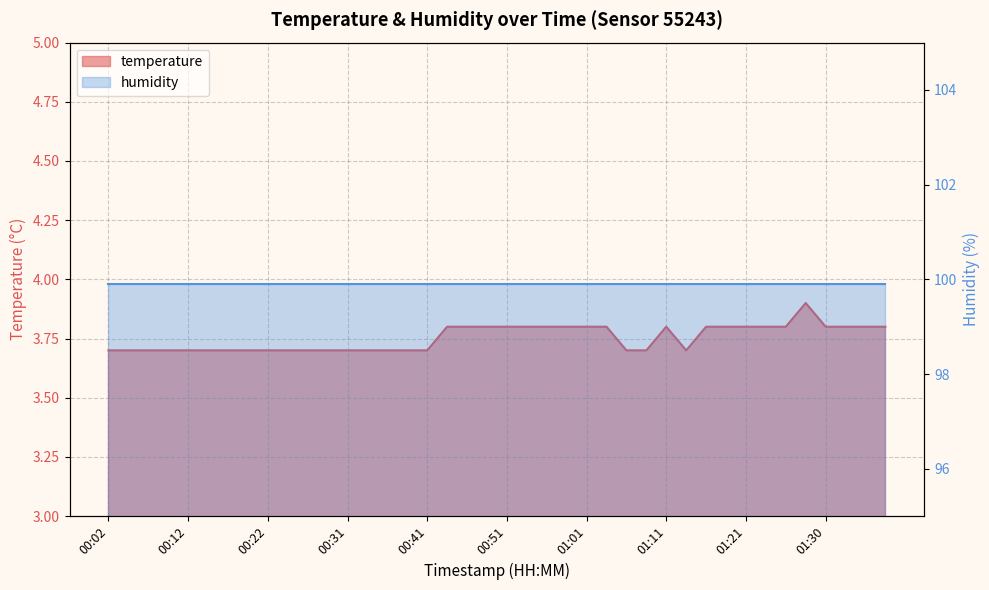

Reading left to right, transcribe all the data shown in this chart.

3.7	3.7	3.7	3.7	3.7	3.7	3.7	3.7	3.7	3.7	3.7	3.7	3.7	3.7	3.7	3.7	3.7	3.8	3.8	3.8	3.8	3.8	3.8	3.8	3.8	3.8	3.7	3.7	3.8	3.7	3.8	3.8	3.8	3.8	3.8	3.9	3.8	3.8	3.8	3.8